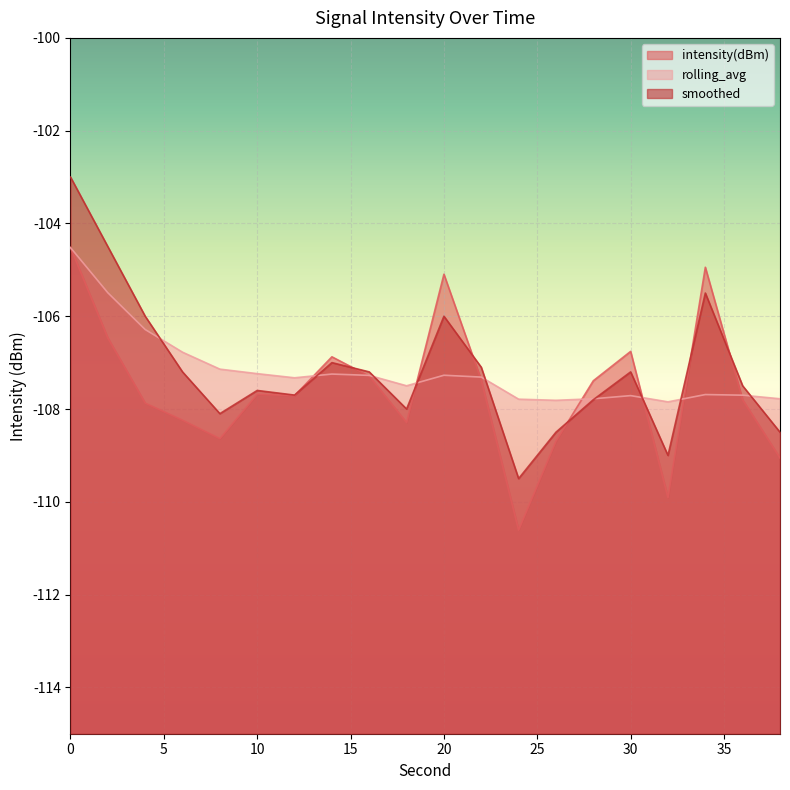

Which category has the lowest value across all series?

24